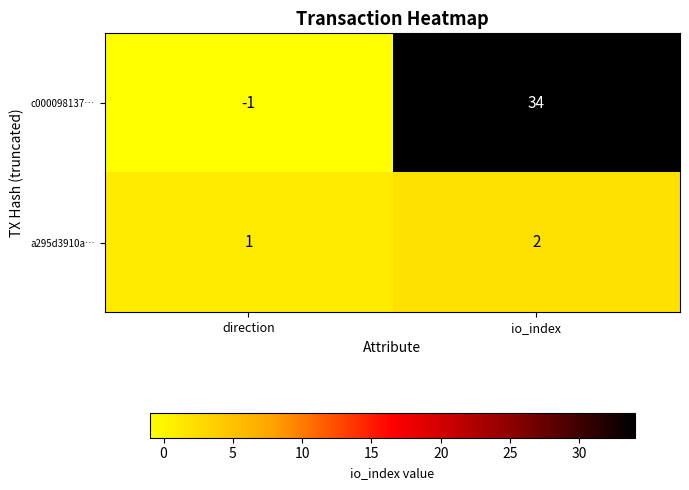

Between direction and io_index, which series saw the biggest shift?

c000098137…